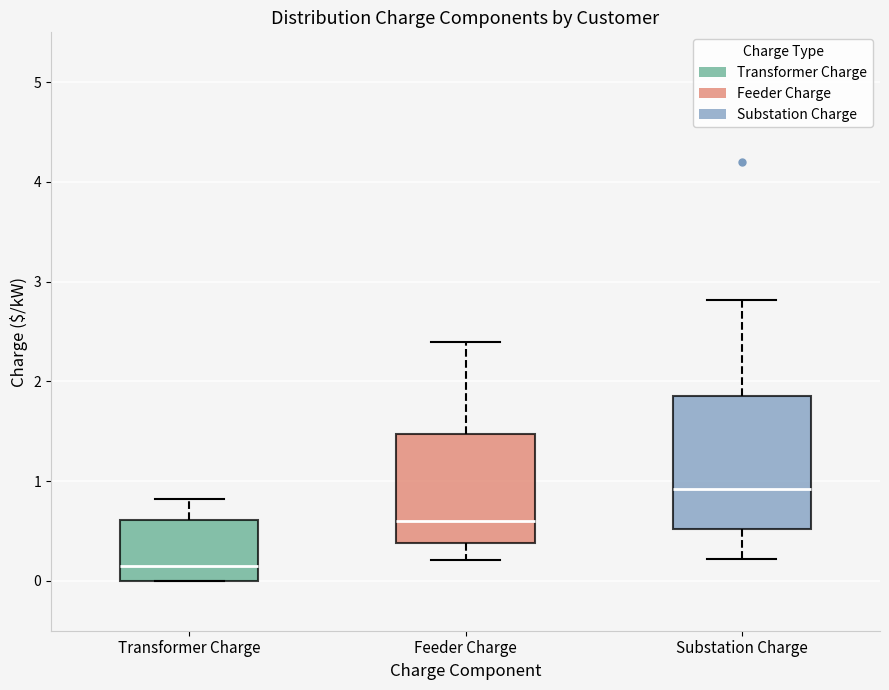

Reading left to right, read every box against the y-axis: the position of its median line, the range the box covers, and the ends of its whiskers. The values are not printed on the chart, so give them approximately, as read against the axis.

Transformer Charge: median 0.2, box 0.0 to 0.6, whiskers 0.0 to 0.8
Feeder Charge: median 0.6, box 0.4 to 1.5, whiskers 0.2 to 2.4
Substation Charge: median 0.9, box 0.5 to 1.9, whiskers 0.2 to 2.8